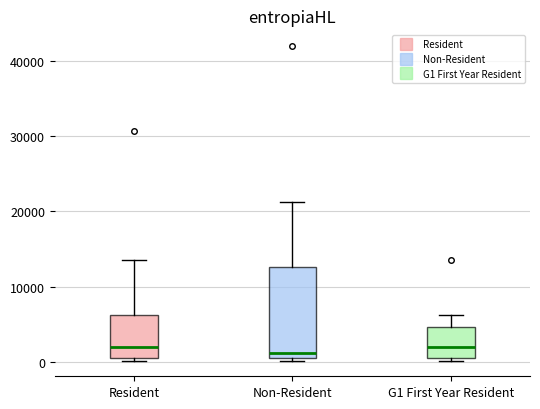

Reading left to right, transcribe this box plot: for each box, give where its median line is, the range the box spans, and where its two whiskers end, as read against the y-axis. The values are not printed on the chart, so give them approximately, as read against the axis.

Resident: median 2000, box 0 to 6000, whiskers 0 (just below the box's lower edge) to 13000
Non-Resident: median 1000, box 0 to 13000, whiskers 0 (just below the box's lower edge) to 21000
G1 First Year Resident: median 2000, box 0 to 5000, whiskers 0 (just below the box's lower edge) to 6000